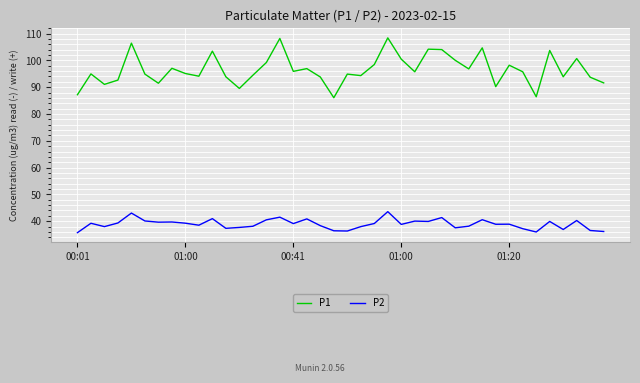

Which series has the largest range (max minus min)?

P1